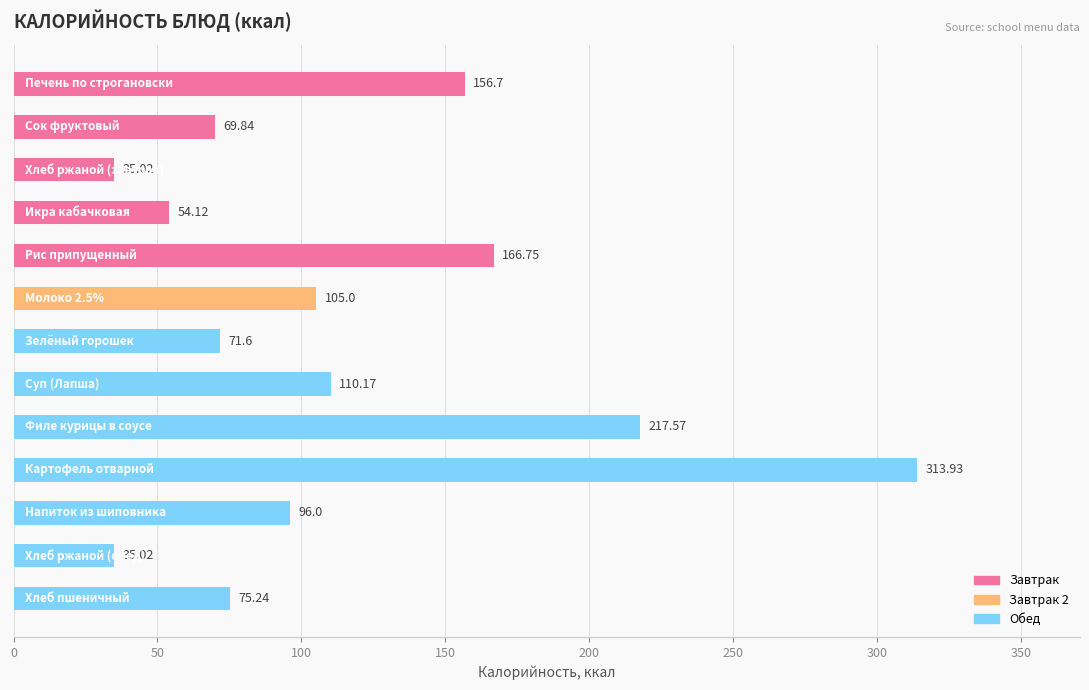

What is the difference between the second highest and second lowest values?

182.5